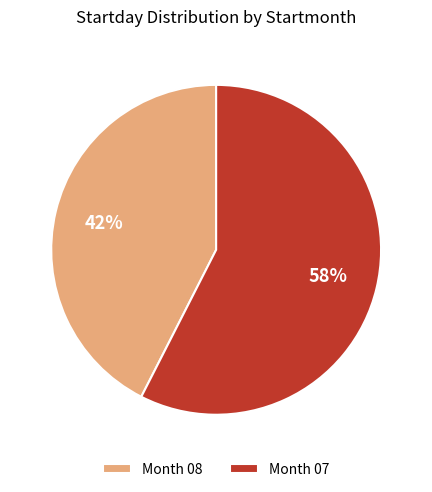

Which has a higher value, Month 08 or Month 07?

Month 07